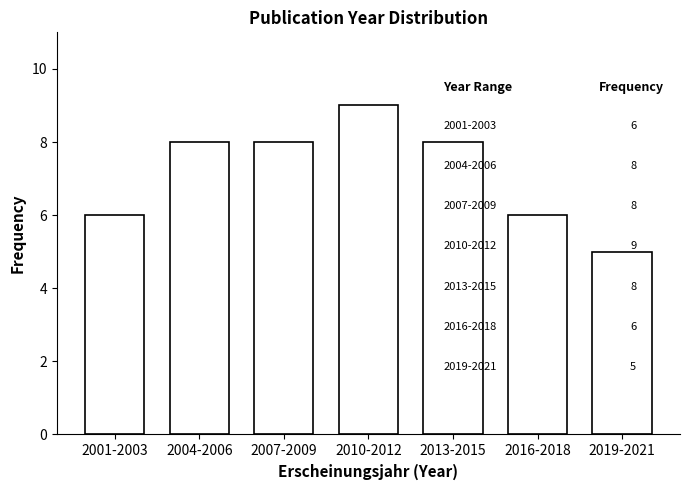

Reading right to left, transcribe all the data shown in this chart.

2019-2021=5	2016-2018=6	2013-2015=8	2010-2012=9	2007-2009=8	2004-2006=8	2001-2003=6